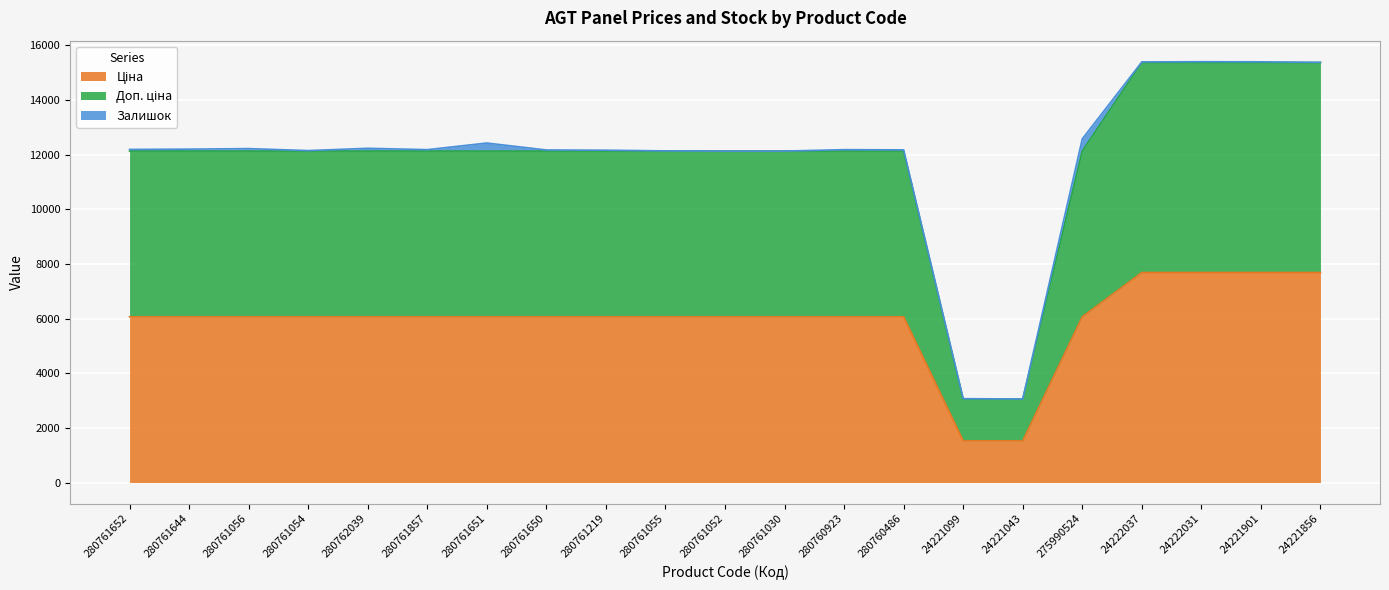

What is the label of the 3rd point from the left?

280761056